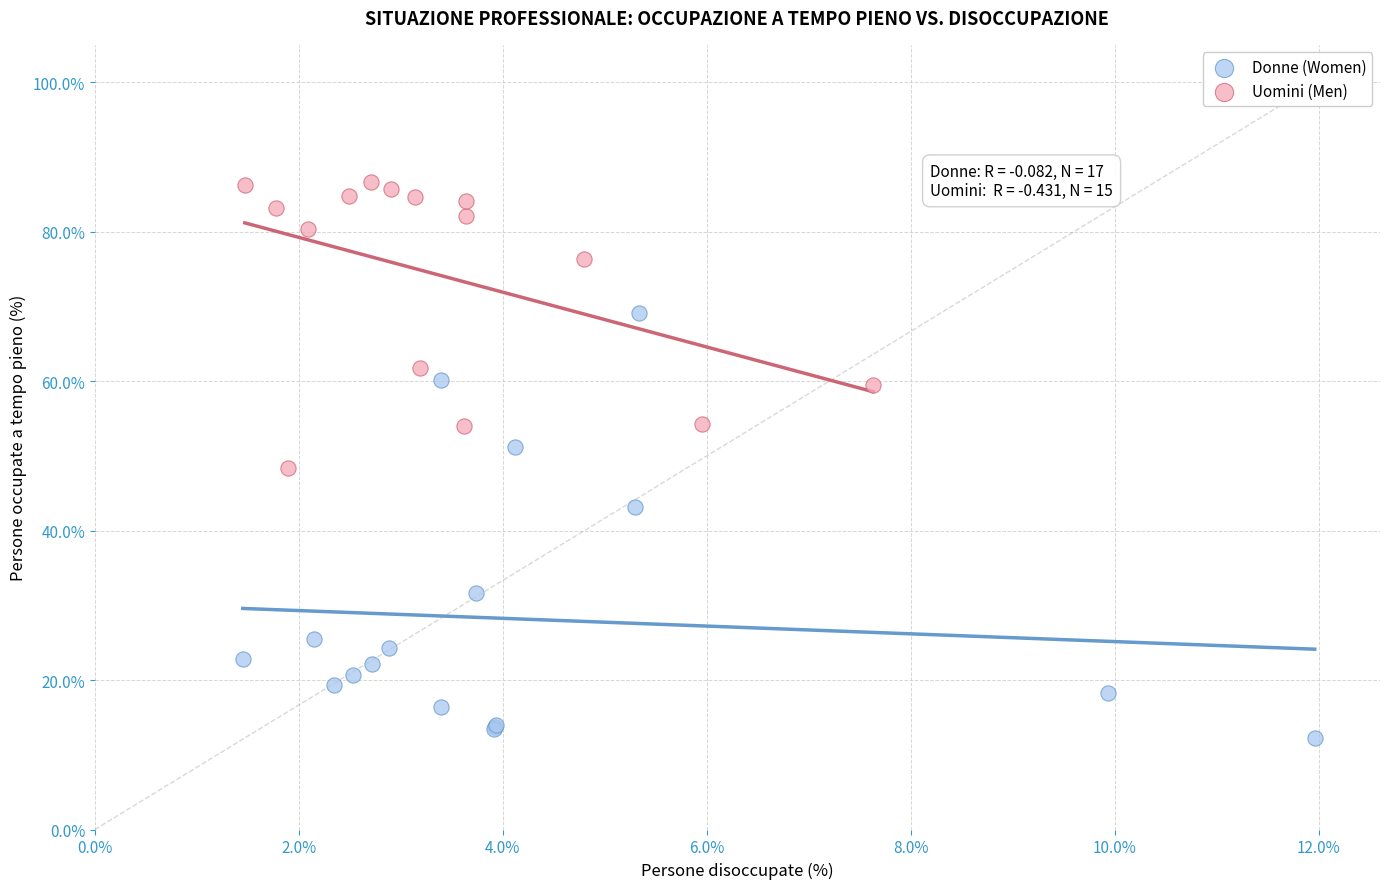

Which series contains the lowest Y value?

Donne (Women)